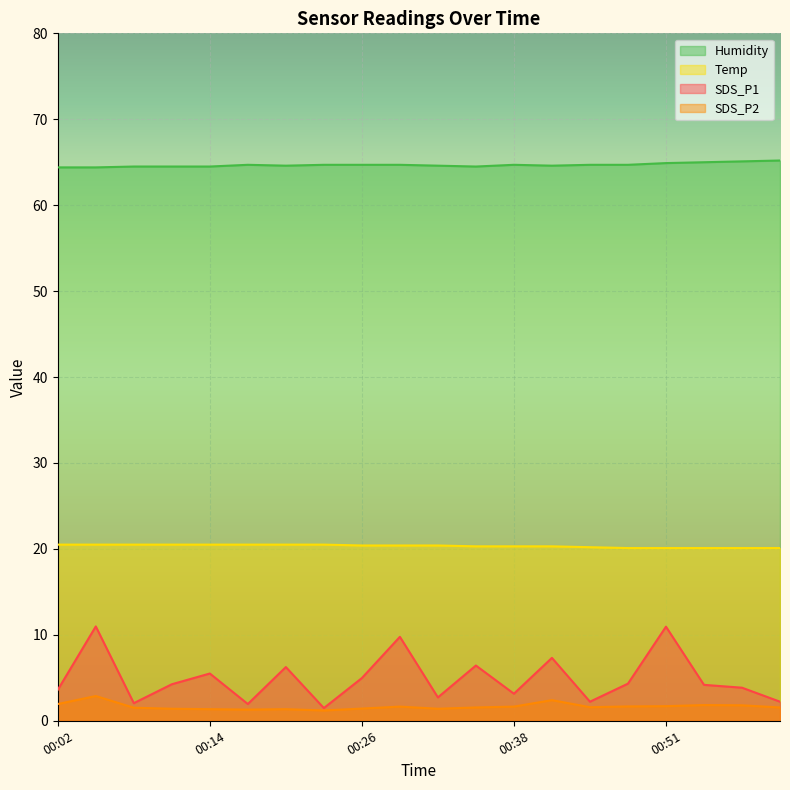

Rank the series at 00:47 from highest to lowest value.

Humidity, Temp, SDS_P1, SDS_P2